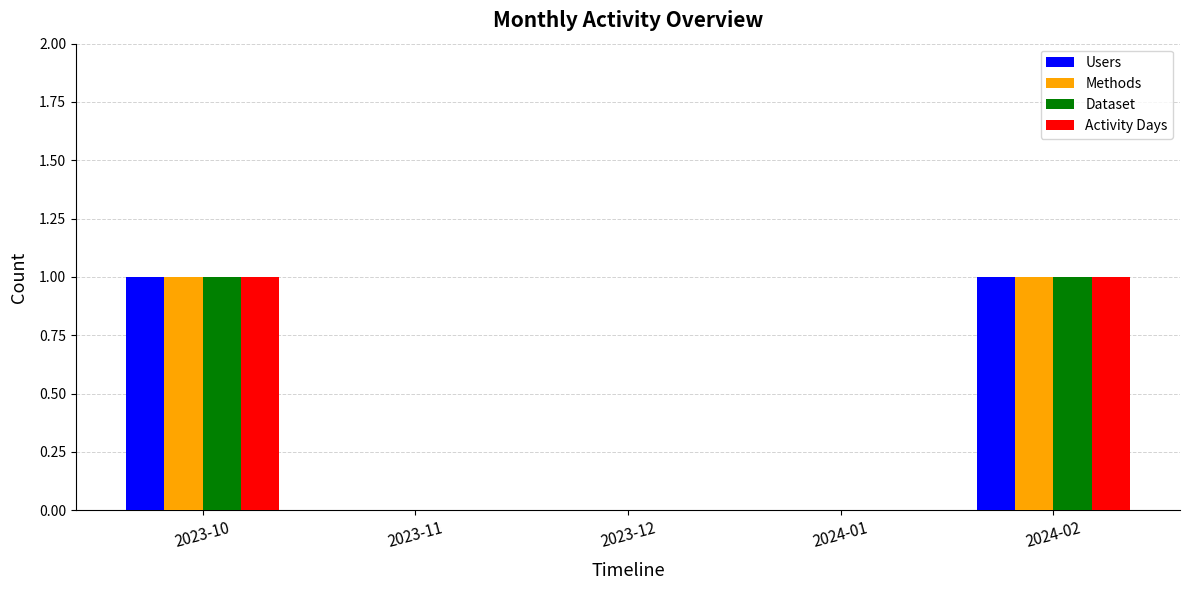

Is the value of Methods at 2023-11 greater than the value of Dataset at 2024-02?

No